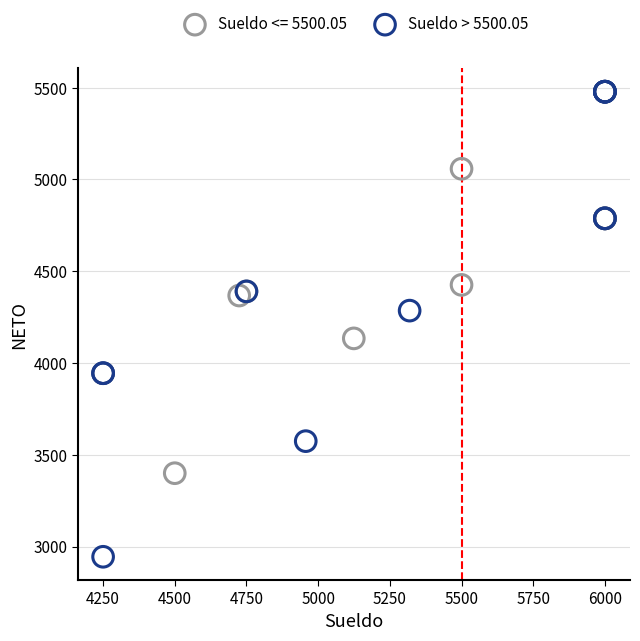

Which series contains the lowest Y value?

Sueldo > 5500.05